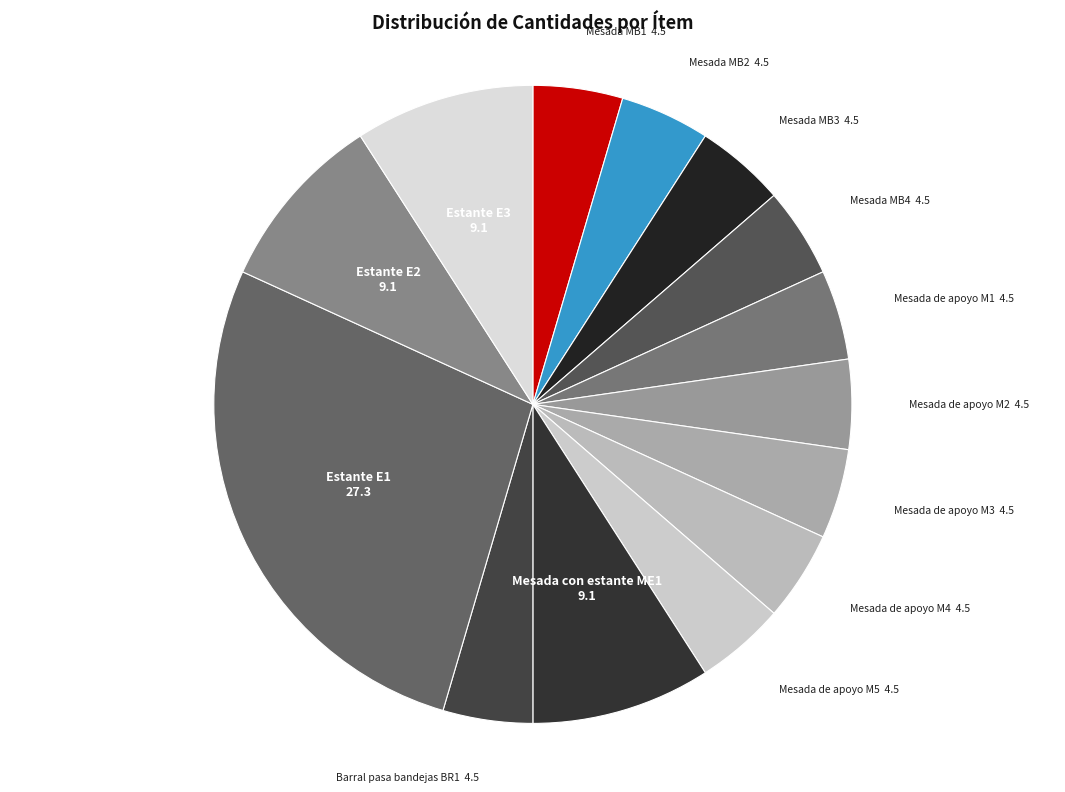

Approximately how many times larger is the value at Barral pasa bandejas BR1 compared to Estante E3?

0.5